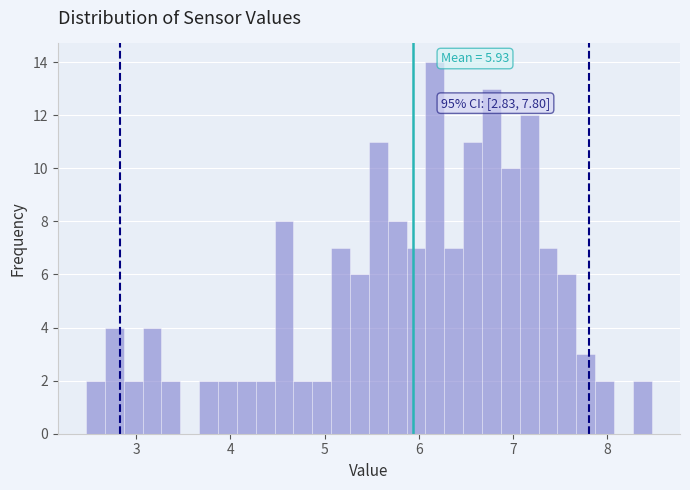

Read against the x-axis, roughly where is the centre of the tallest bar?

6.2